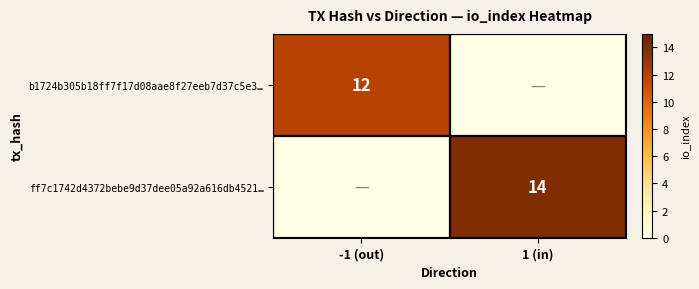

The value of b1724b305b18ff7f17d08aae8f27eeb7d37c5e3… at -1 (out) is 20. True or false?

False